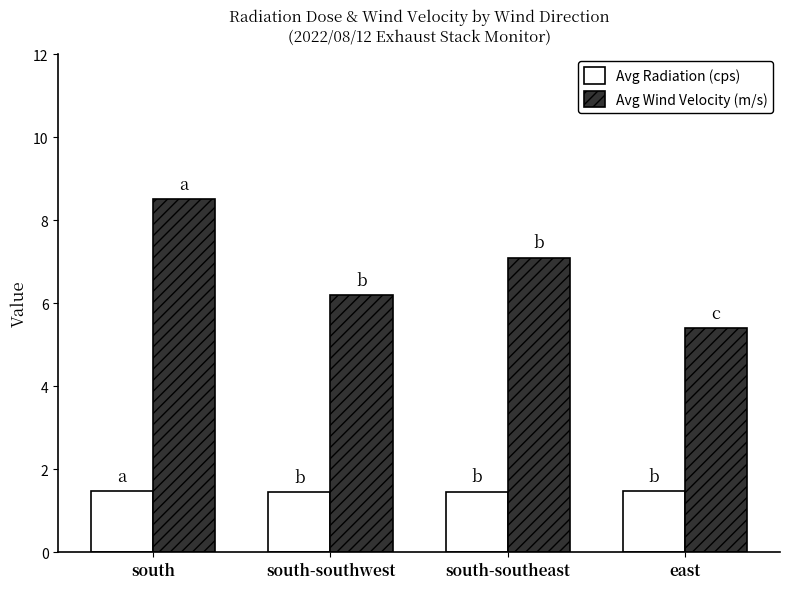

What is the label of the 4th bar from the right?

south